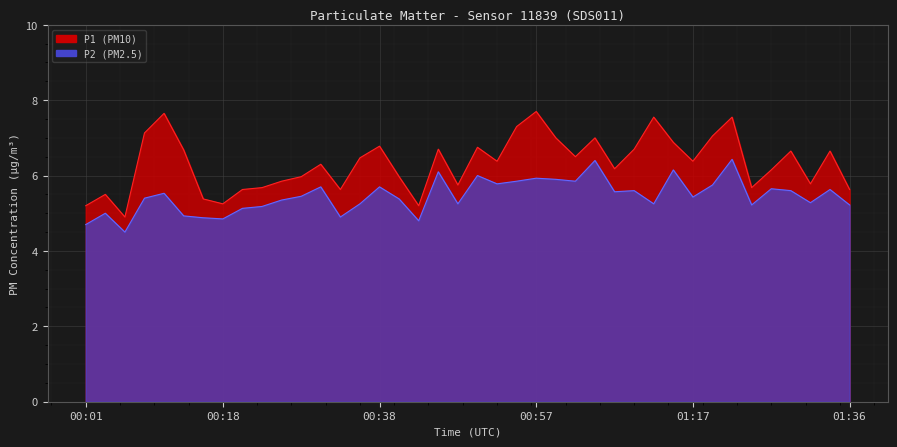

True or false: P2 has a value of 5.6 at 01:34.

True